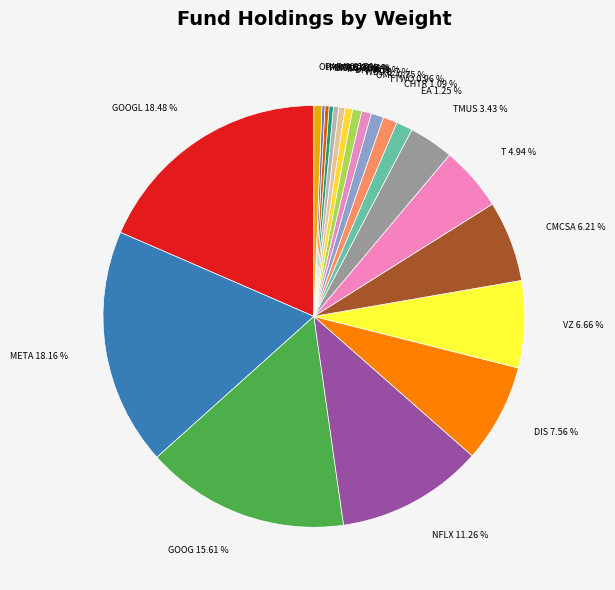

Which has a higher value, Other or DIS?

DIS